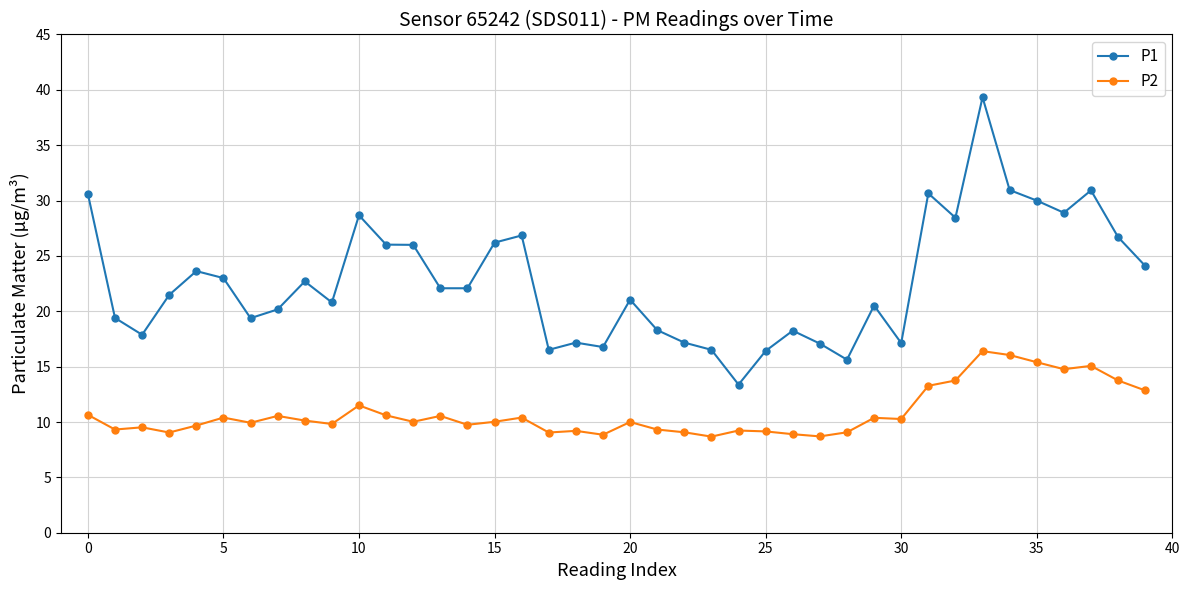

What are all the series names shown in the legend?

P1, P2